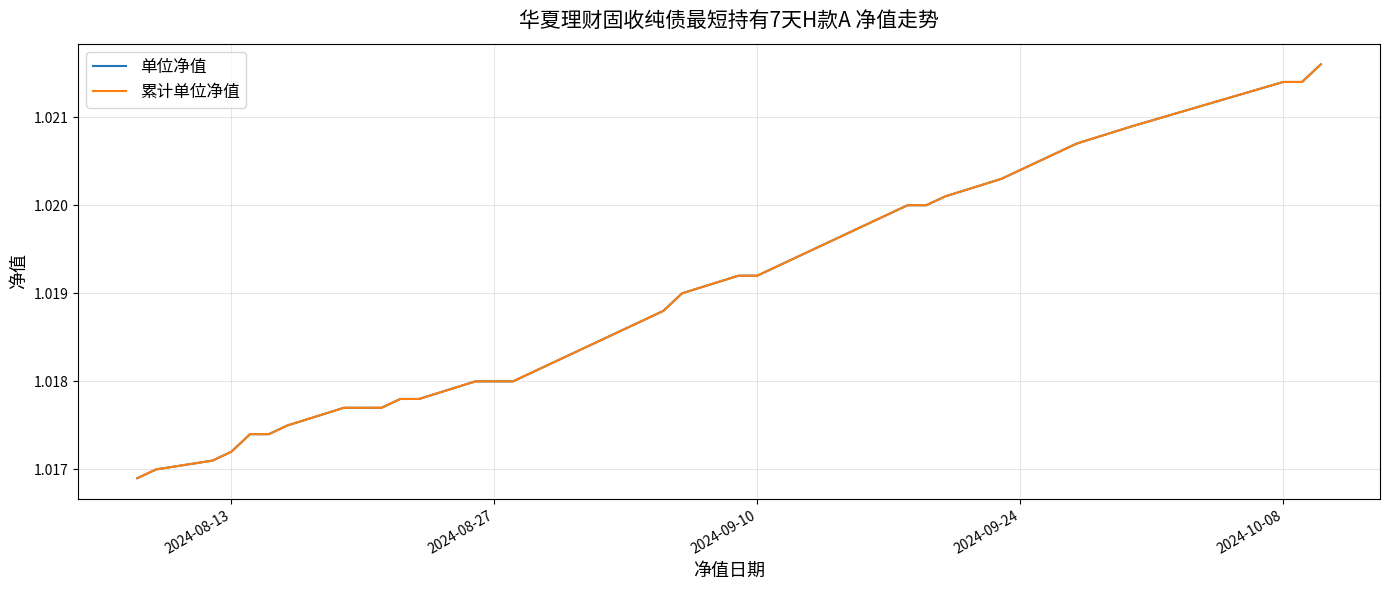

Is this an area chart (filled region under the line)?

No